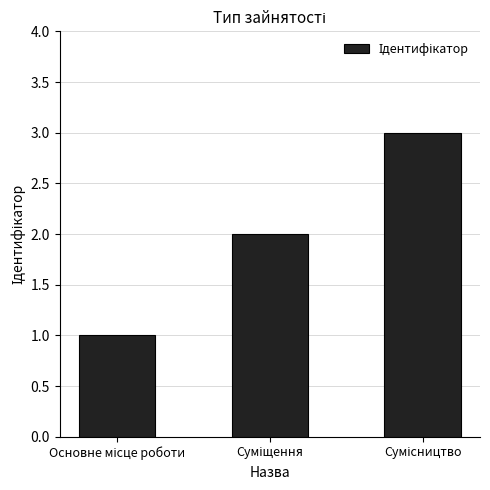

How many values are below 2?

1